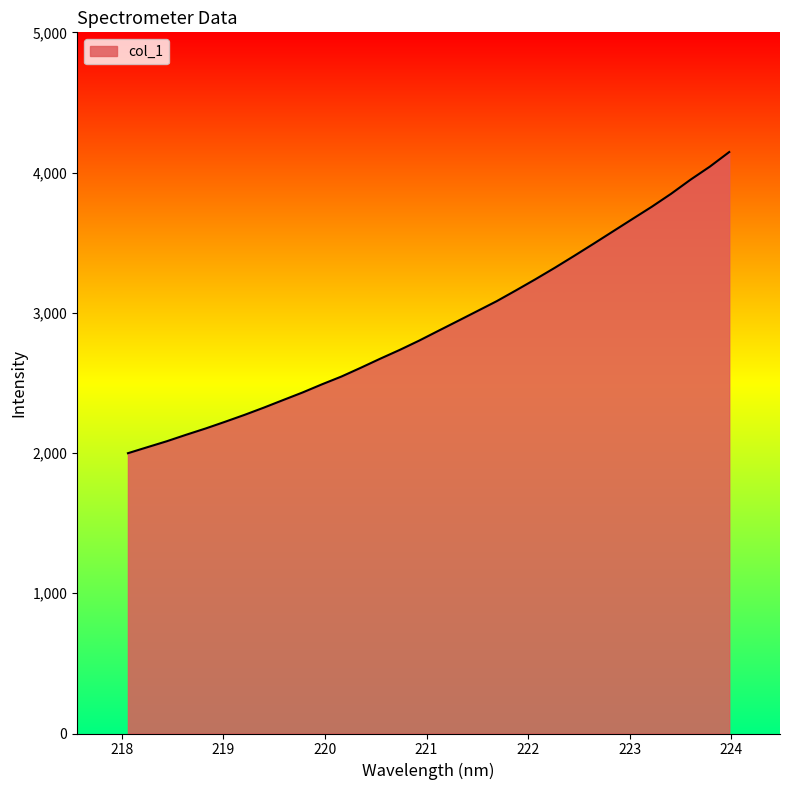

What is the minimum value shown in the chart?

1998.8